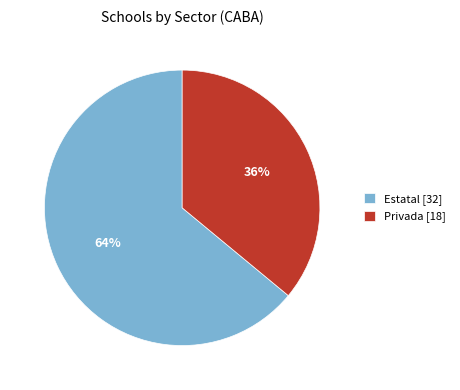

How many segments does this pie chart have?

2